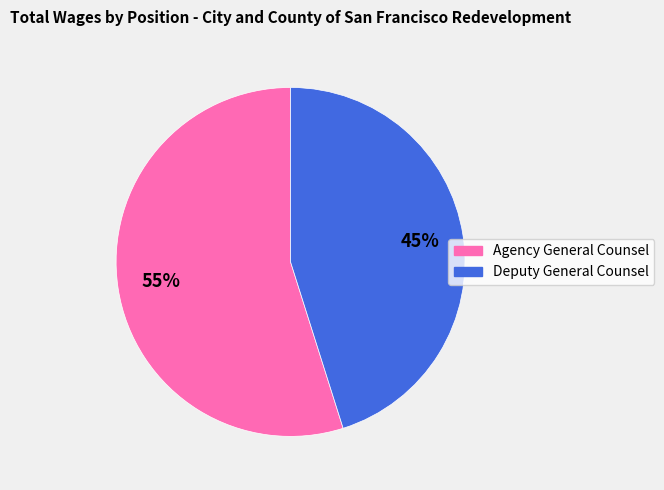

Which category has the biggest portion of the pie?

Agency General Counsel